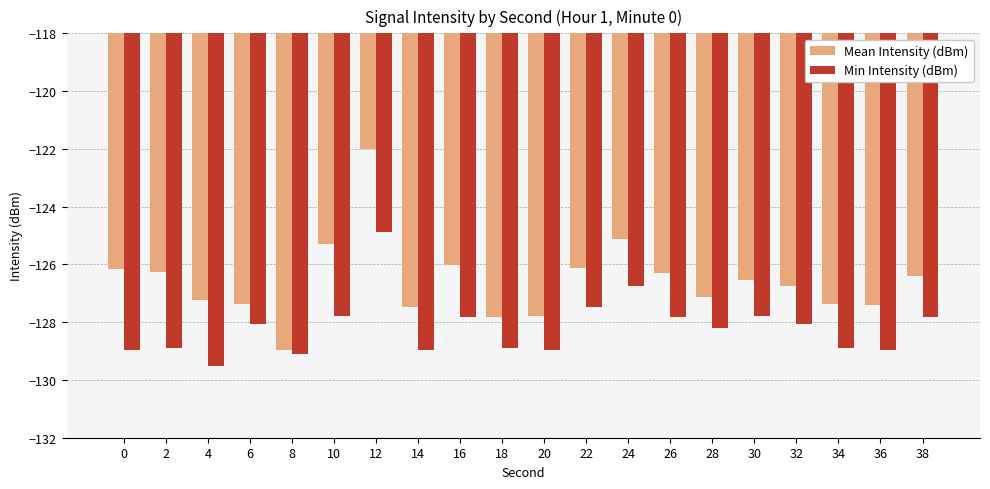

How many groups of bars are there?

20